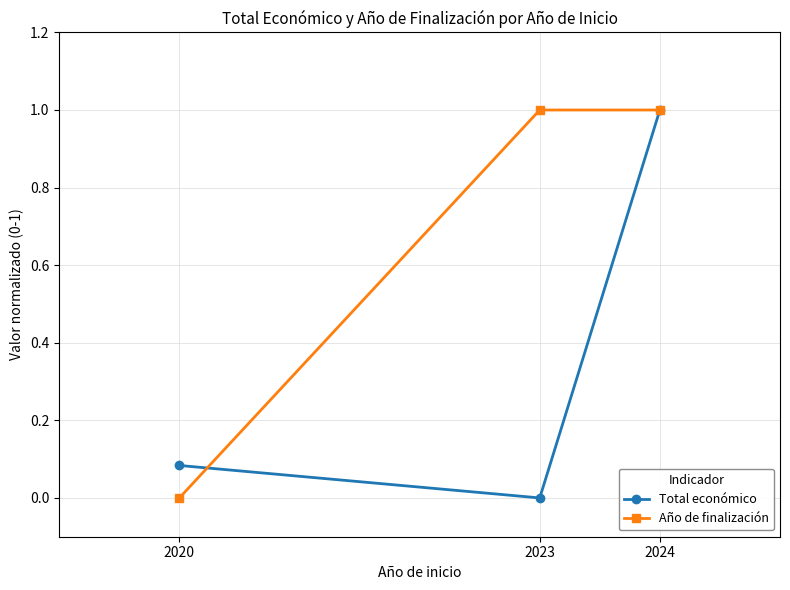

How many values in Total económico are above zero?

2